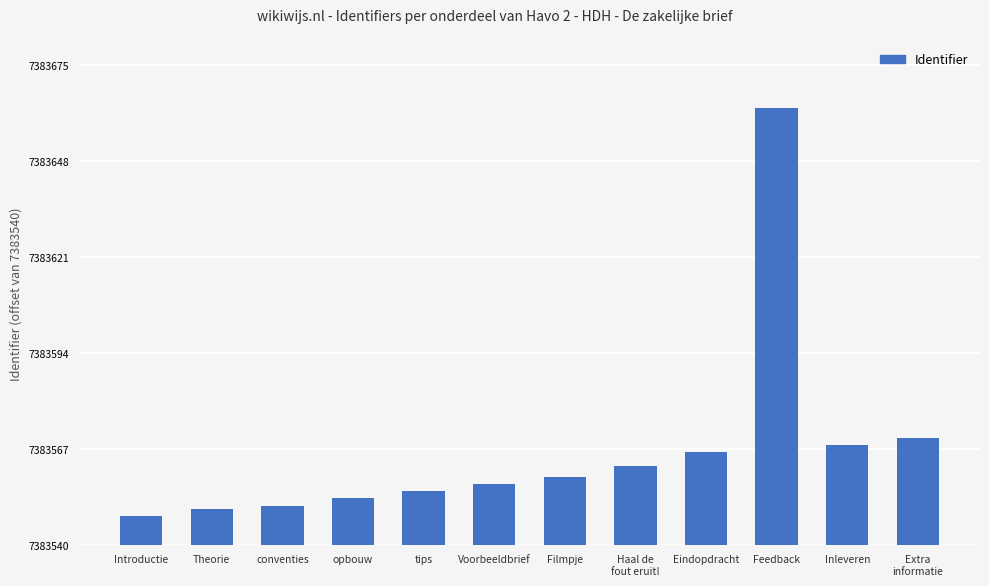

What position from the right is conventies?

10